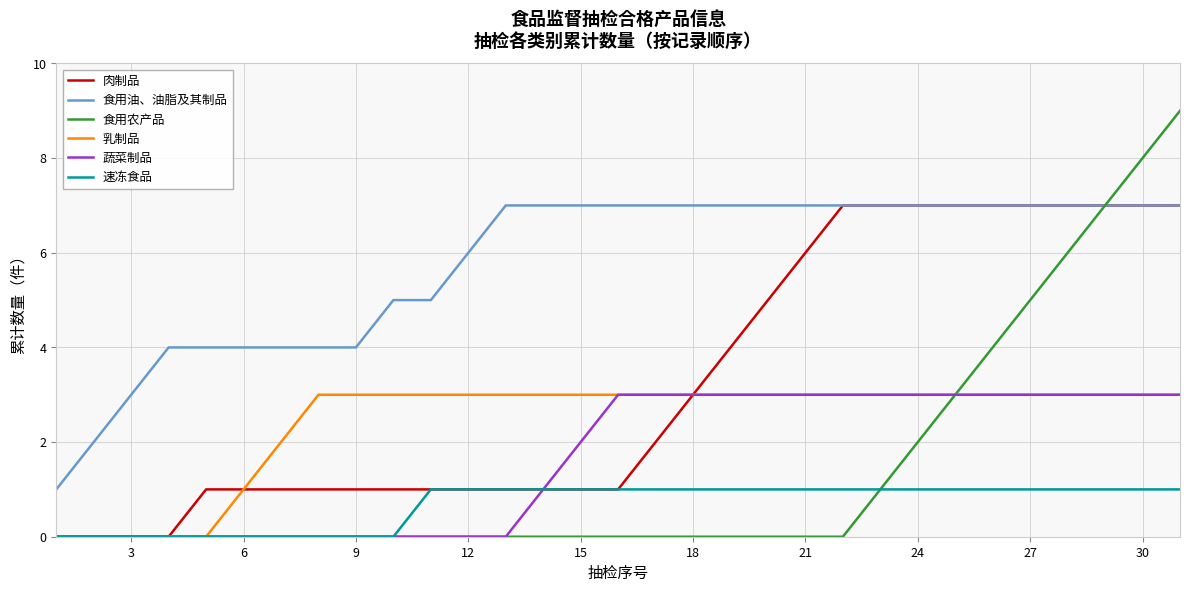

Which series has the largest range (max minus min)?

食用农产品